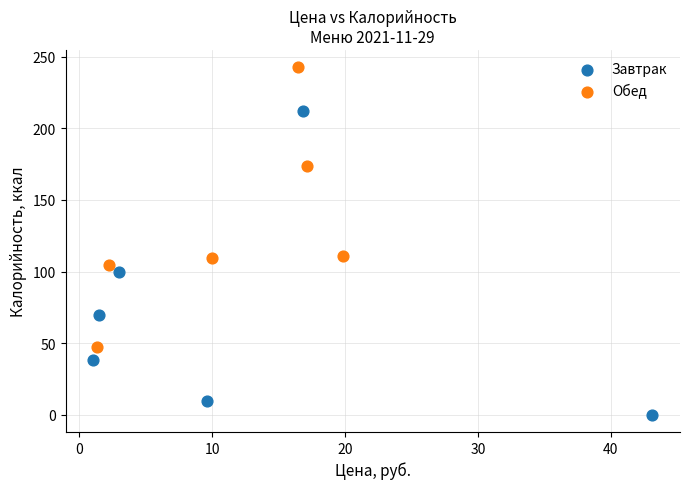

Which series contains the lowest Y value?

Завтрак